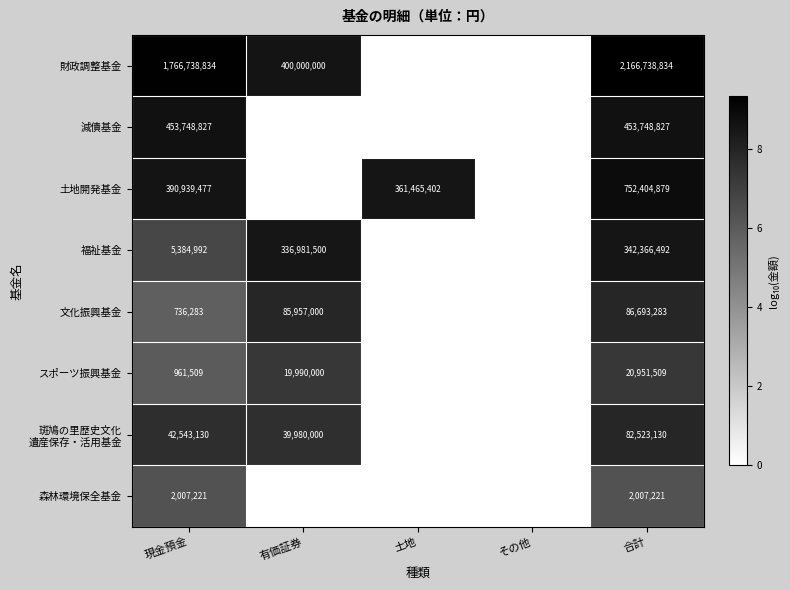

What is the spread (max minus min) of values at 合計?

2164731613